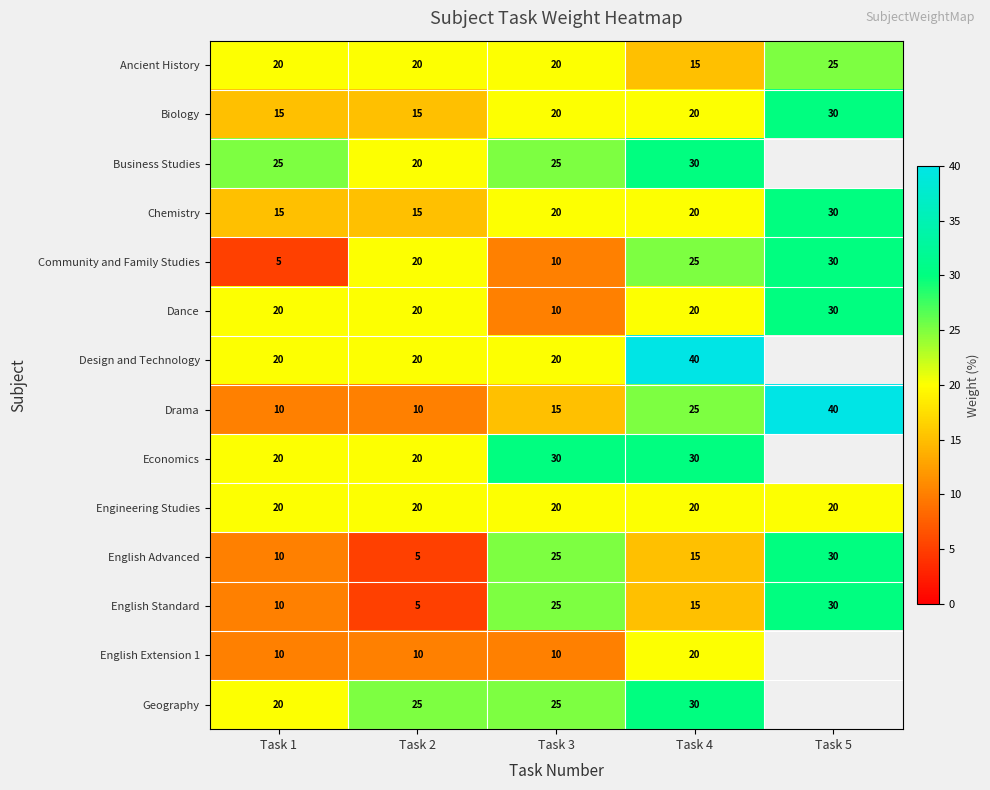

At which label does Drama reach its peak?

Task 5